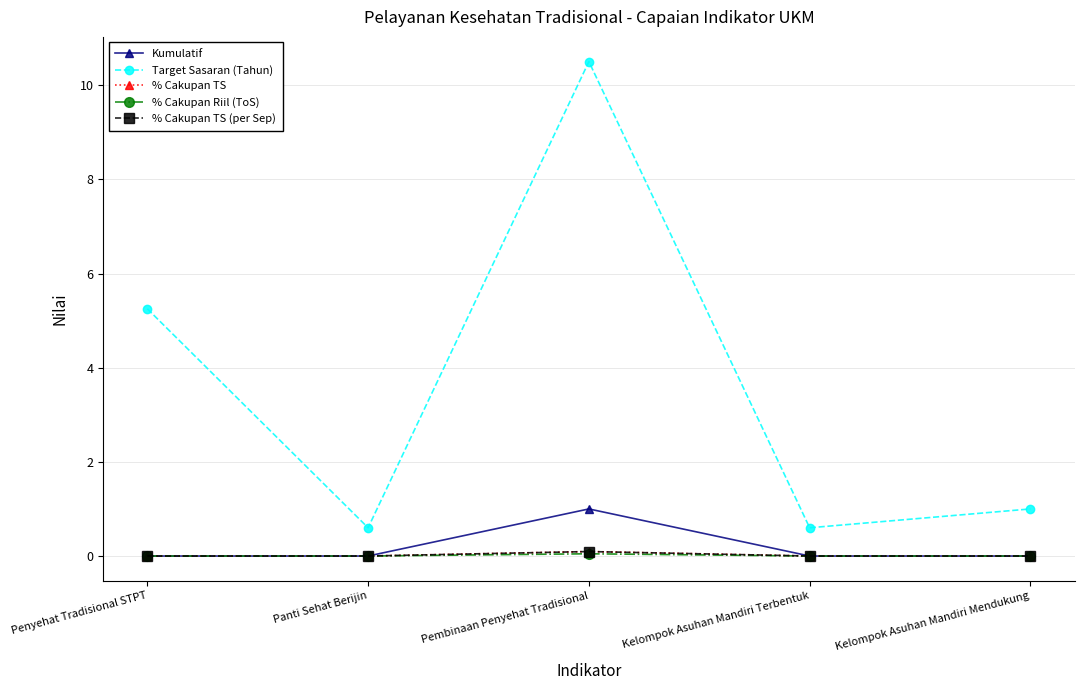

Is this an area chart (filled region under the line)?

No